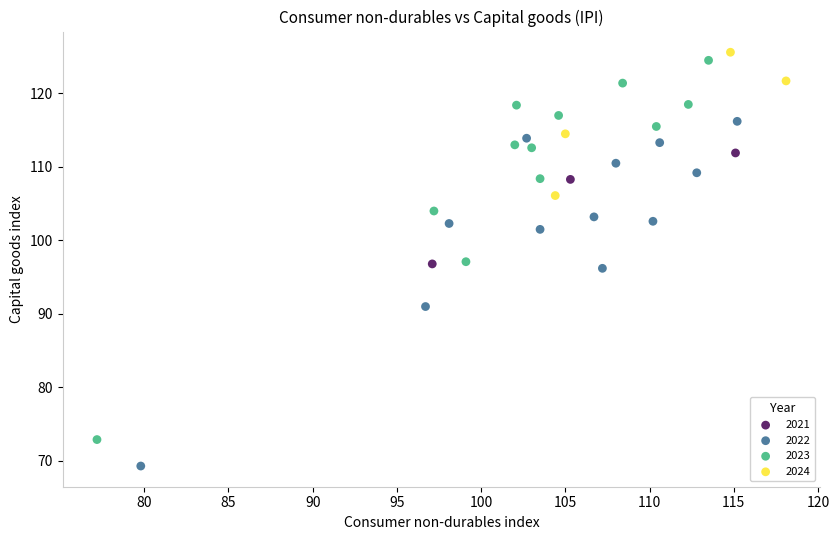

Which series contains the lowest Y value?

2022